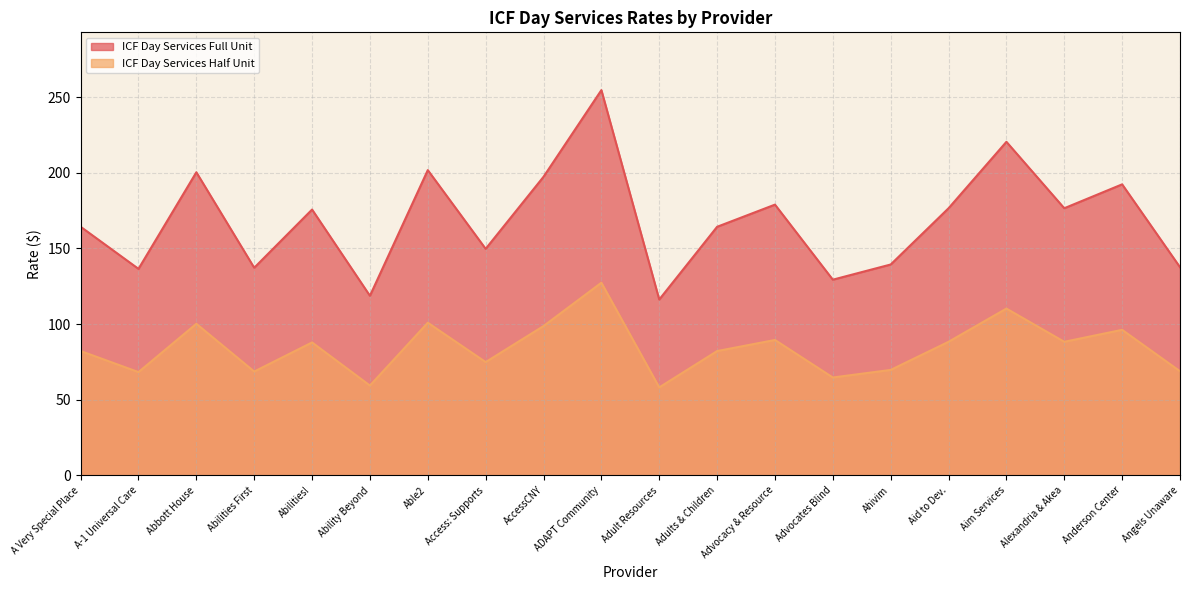

What is the average value of the ICF Day Services Half Unit series?

84.2